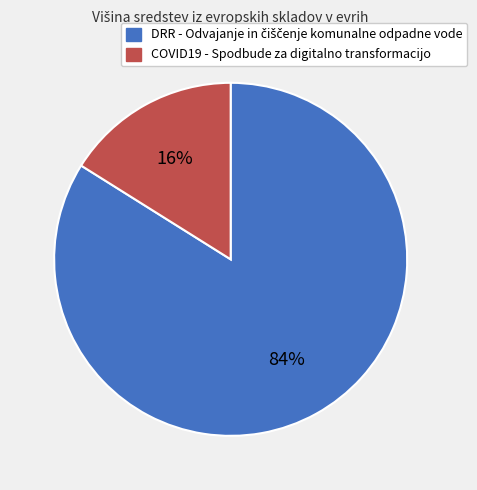

Does COVID19 - Spodbude za digitalno transformacijo represent more than half of the total?

No